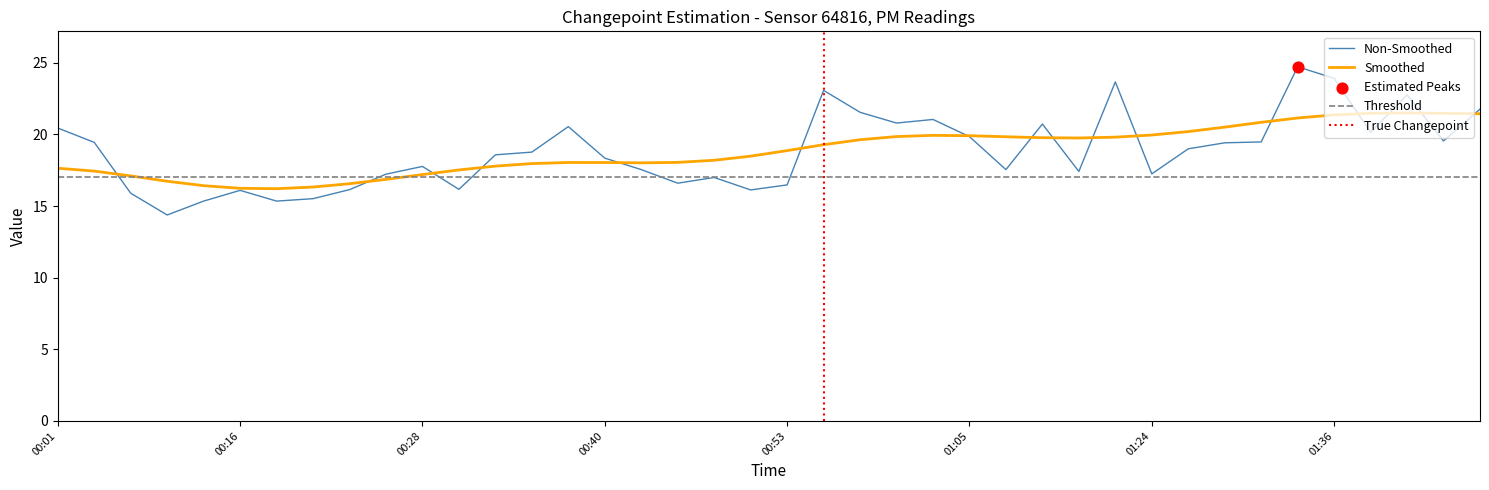

Approximately how many times larger is the value at 01:34 compared to 00:50?

1.5